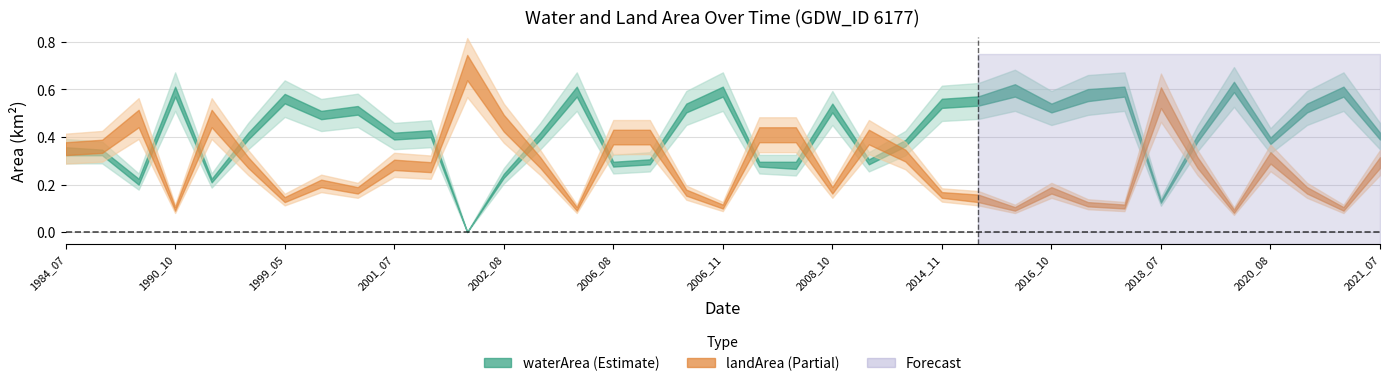

Reading left to right, list all the values displayed in this chart.

waterArea: 0.3	0.3	0.2	0.6	0.2	0.4	0.6	0.5	0.5	0.4	0.4	0.0	0.2	0.4	0.6	0.3	0.3	0.5	0.6	0.3	0.3	0.5	0.3	0.4	0.6	0.6	0.6	0.5	0.6	0.6	0.1	0.4	0.6	0.4	0.5	0.6	0.4
origWaterArea: 0.3	0.3	0.2	0.6	0.2	0.4	0.6	0.5	0.5	0.4	0.4	0.0	0.2	0.4	0.6	0.3	0.3	0.5	0.6	0.3	0.3	0.5	0.3	0.4	0.6	0.6	0.6	0.5	0.6	0.6	0.1	0.4	0.6	0.4	0.5	0.6	0.4
landArea: 0.4	0.4	0.5	0.1	0.5	0.3	0.1	0.2	0.2	0.3	0.3	0.7	0.5	0.3	0.1	0.4	0.4	0.2	0.1	0.4	0.4	0.2	0.4	0.3	0.2	0.1	0.1	0.2	0.1	0.1	0.6	0.3	0.1	0.3	0.2	0.1	0.3
origlandArea: 0.4	0.4	0.5	0.1	0.5	0.3	0.1	0.2	0.2	0.3	0.3	0.7	0.5	0.3	0.1	0.4	0.4	0.2	0.1	0.4	0.4	0.2	0.4	0.3	0.2	0.1	0.1	0.2	0.1	0.1	0.6	0.3	0.1	0.3	0.2	0.1	0.3